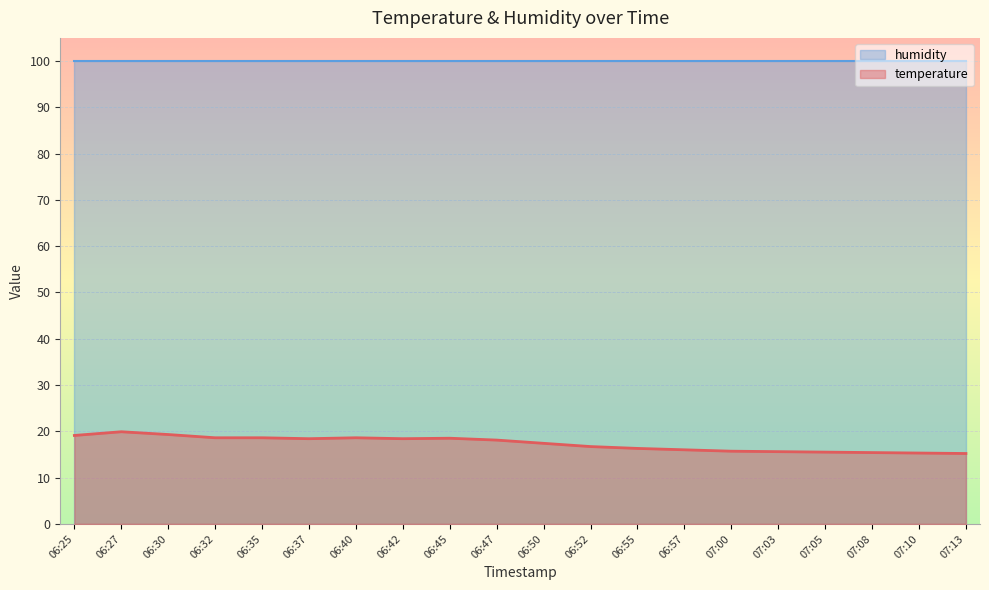

The chart shows a value of 16.3 at 06:55. True or false?

True